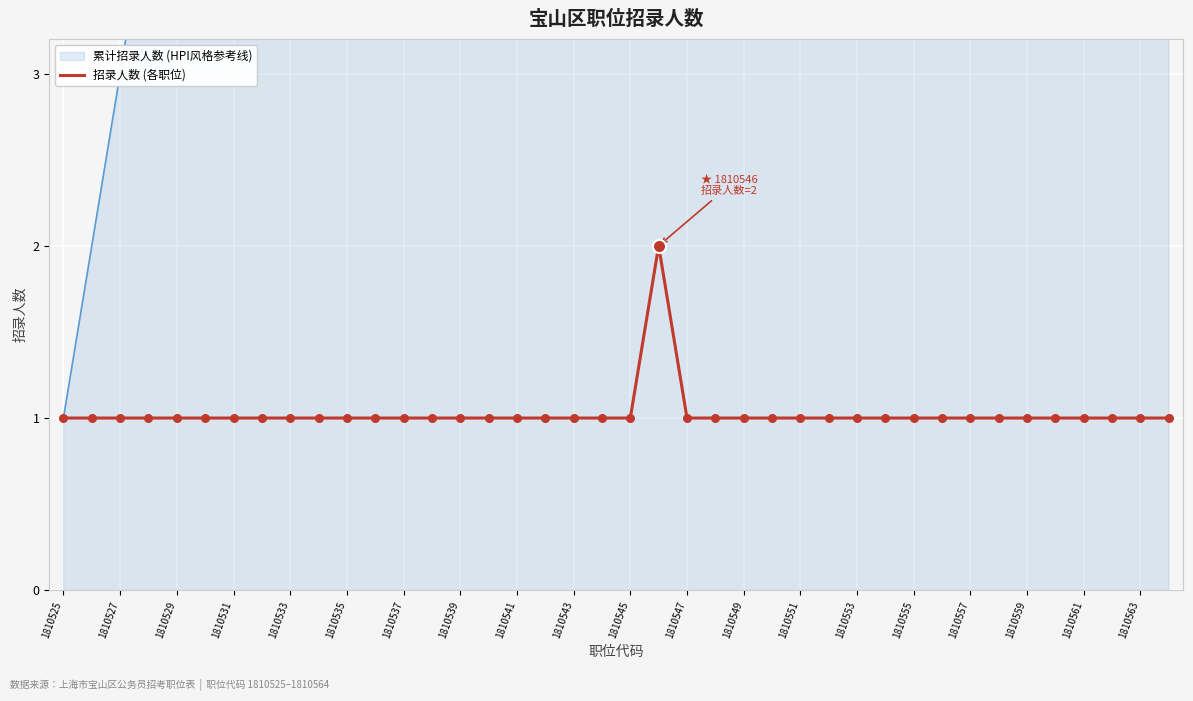

The value of 招录人数 (各职位) at 1810549 is 1. True or false?

True